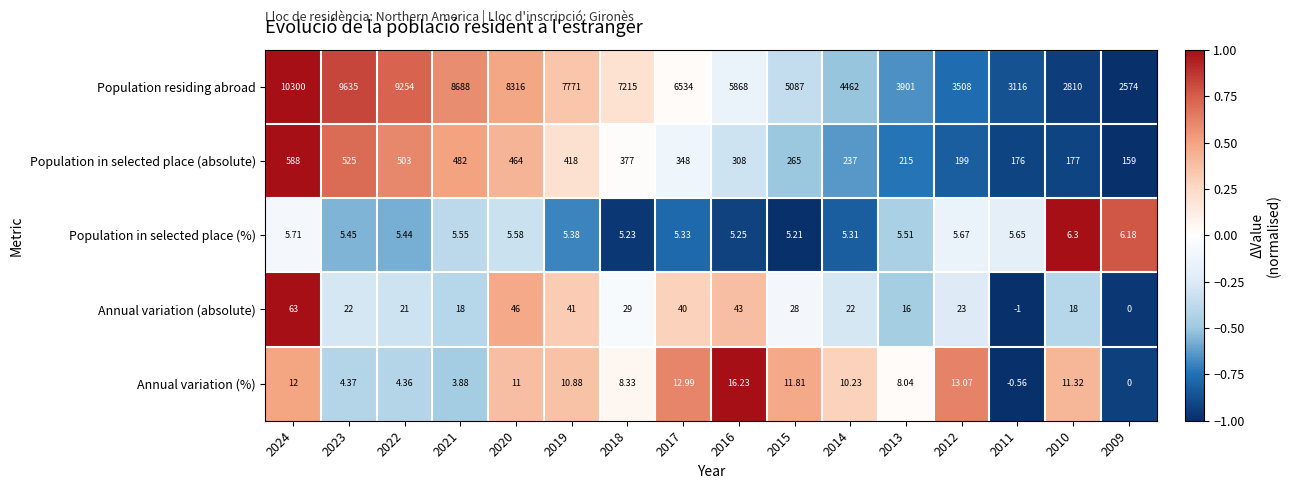

How many negative values does the Annual variation (absolute) series have?

1